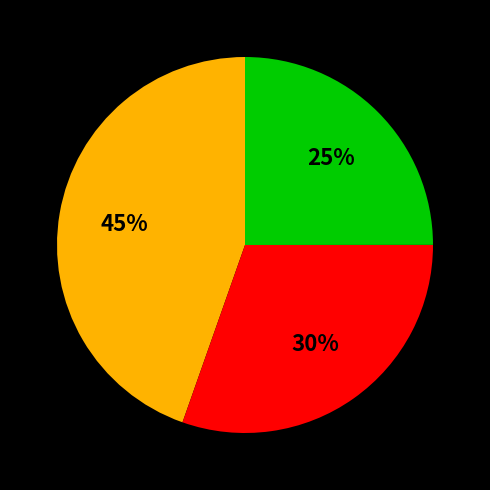

To the nearest percent, what is the difference between the largest and smallest slice percentages?

20%